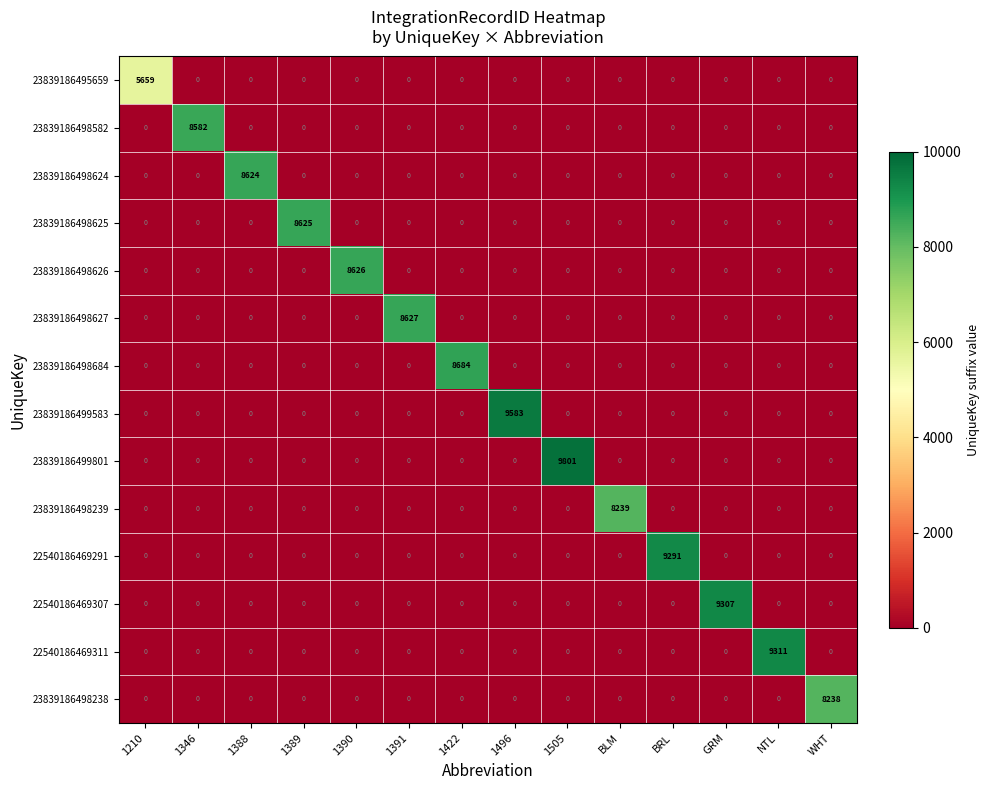

What is the sum of all 23839186498239 values?

8239